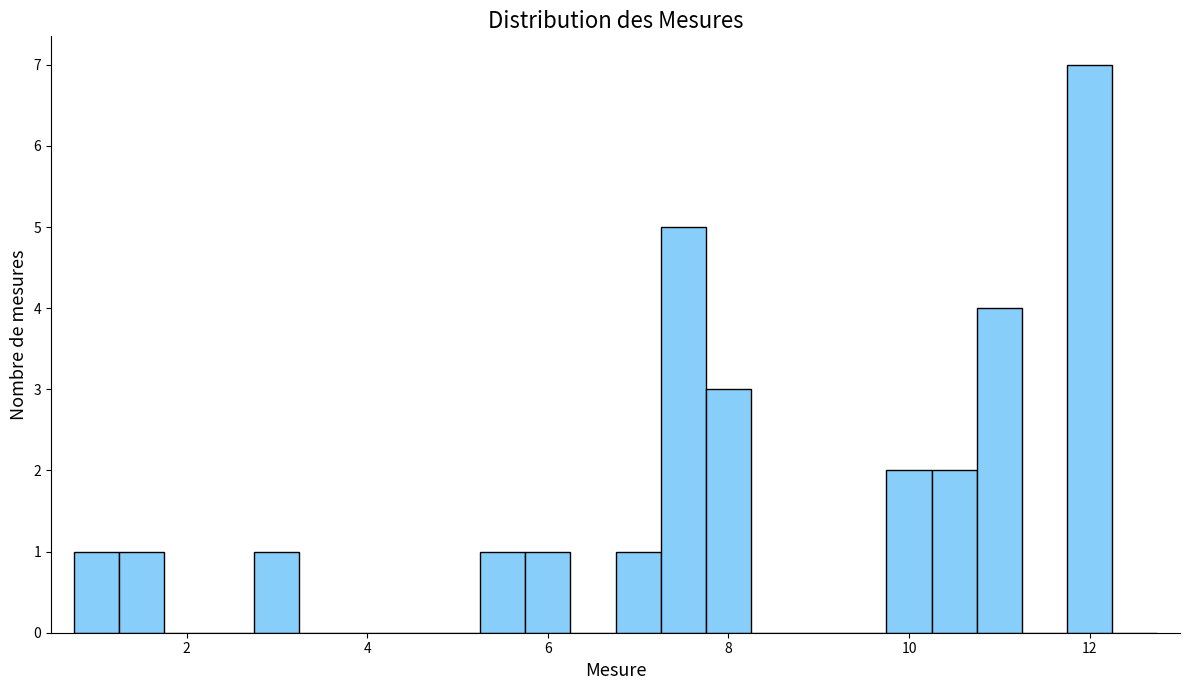

Read against the x-axis, roughly where is the centre of the tallest bar?

12.0